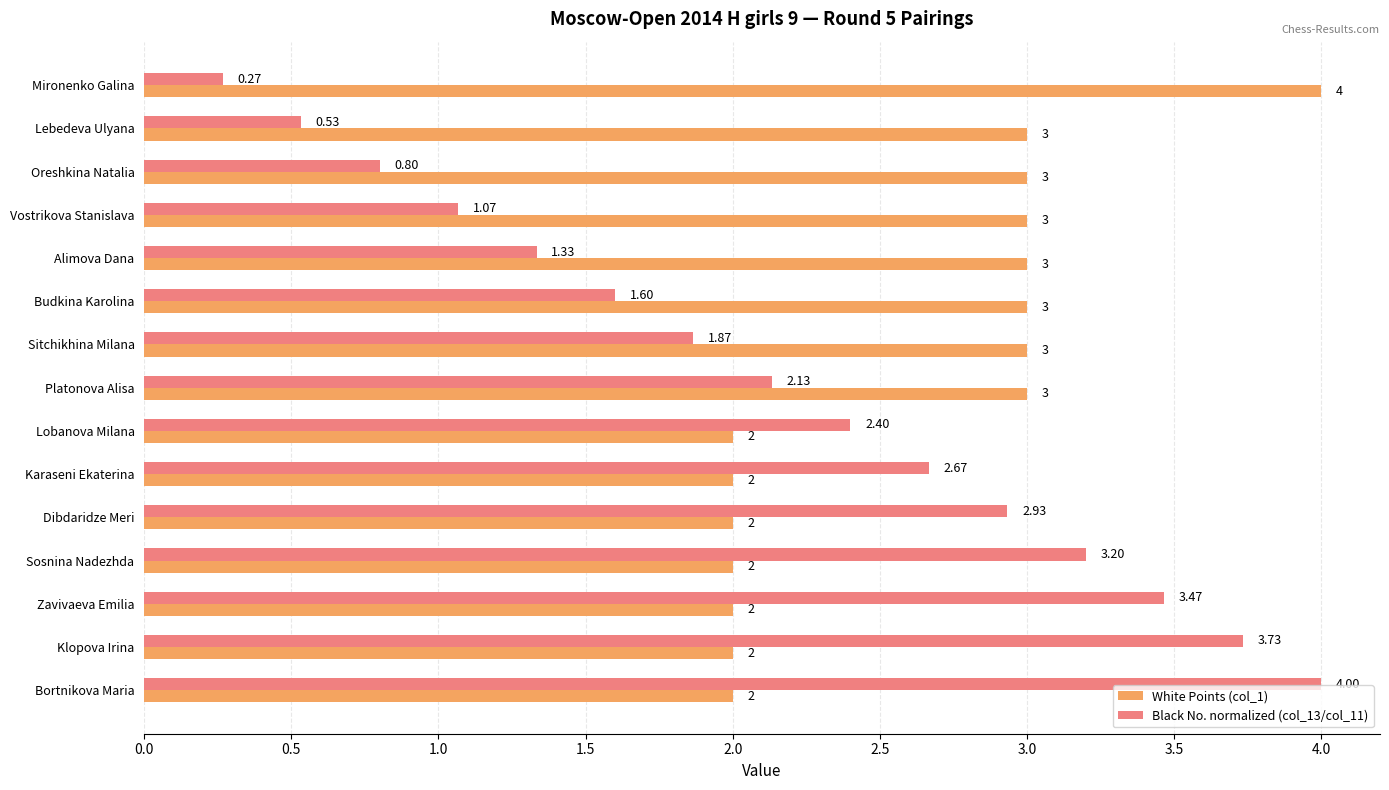

What is the average value of the White Points (col_1) series?

2.6